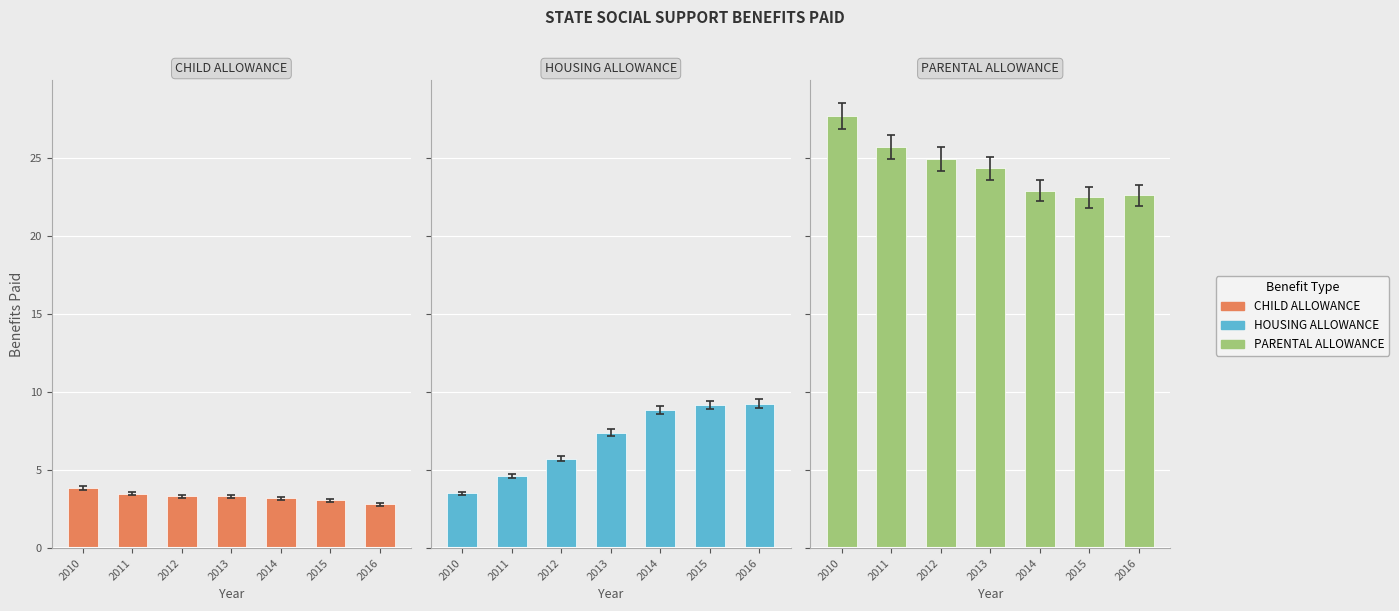

Which category has the highest value across all series?

2010